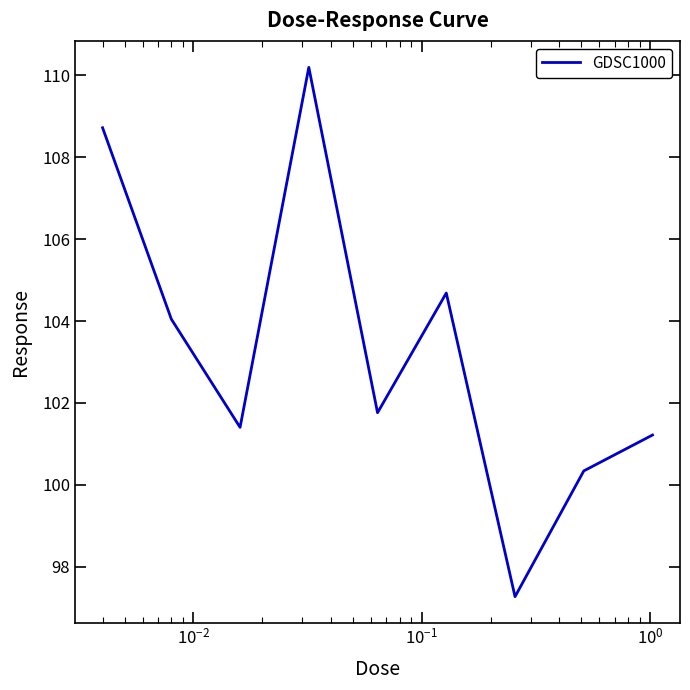

What is the difference between the maximum and minimum values?

12.9